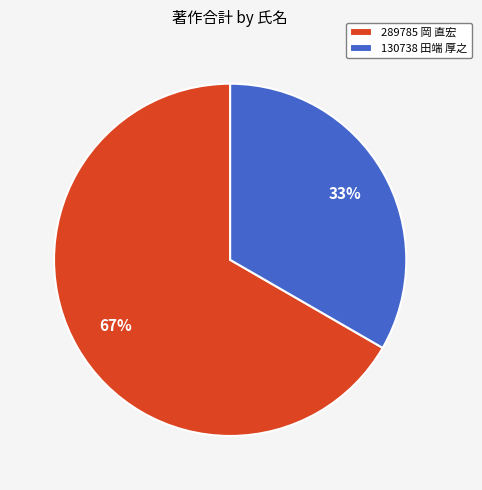

How many slices are in this pie chart?

2